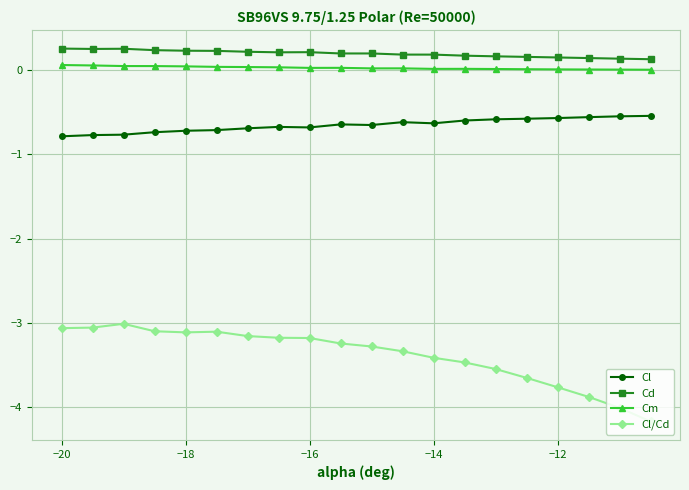

True or false: Cl and Cd cross at least once.

False